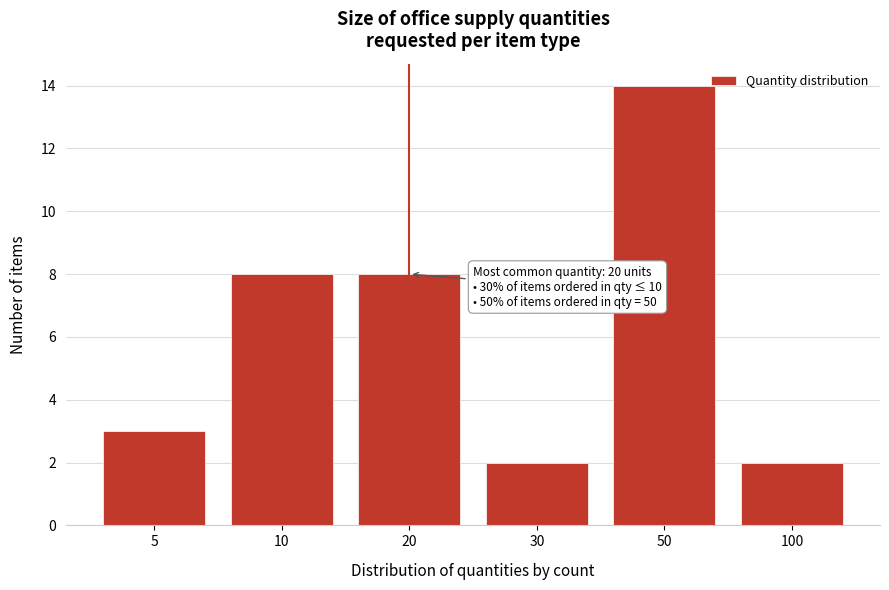

Reading right to left, what are all the values shown in this chart?

2	14	2	8	8	3